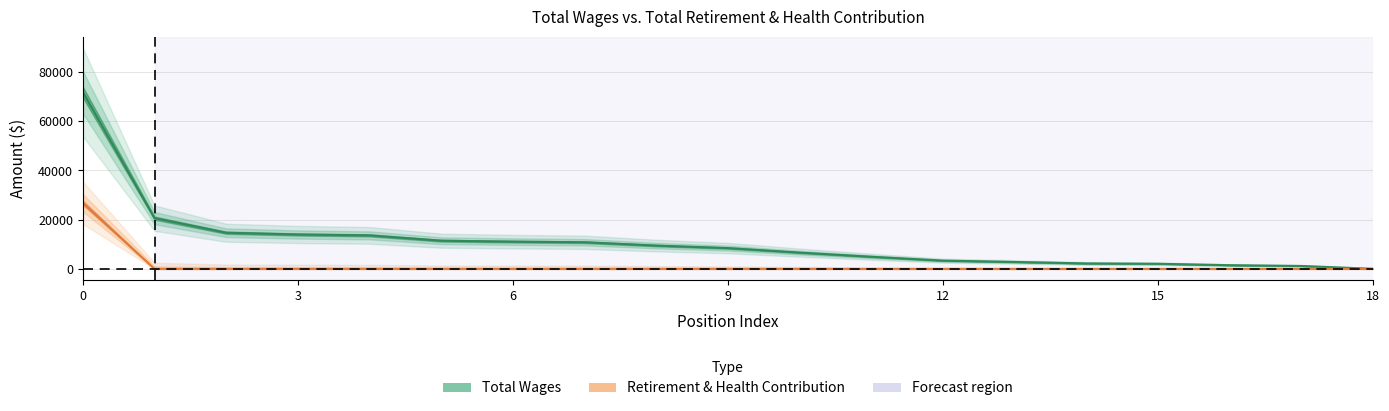

How many values in the retirement series exceed 0?

1